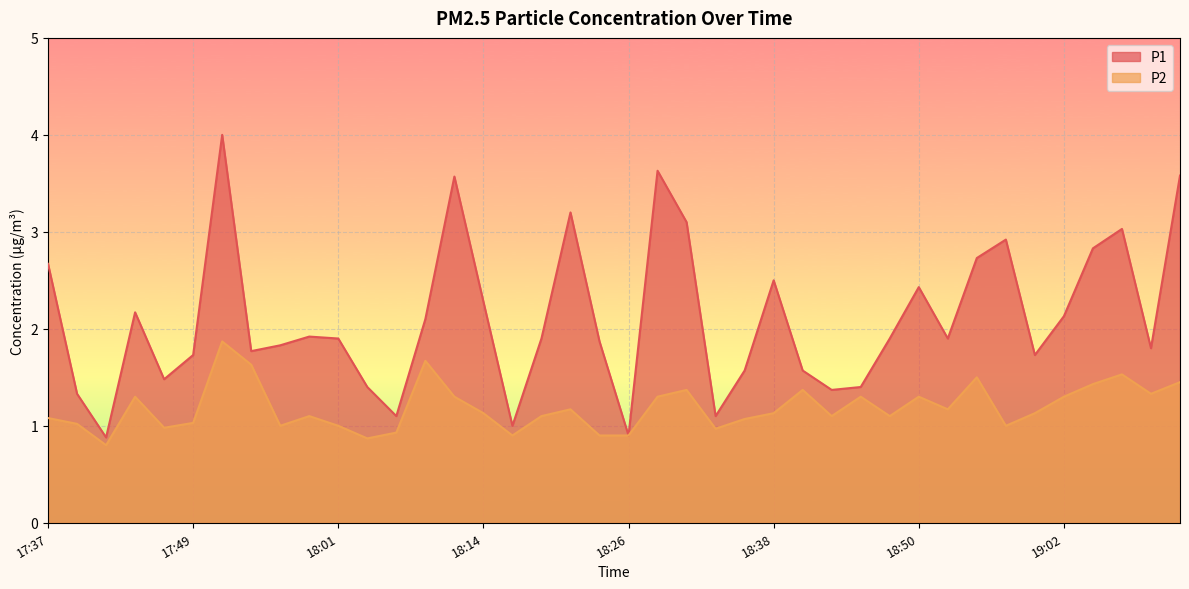

Which category has the highest value in the P2 series?

17:52